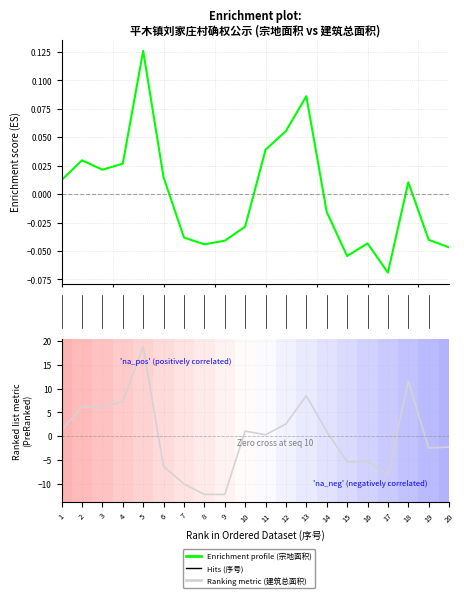

Is it true that Enrichment profile (宗地面积) equals -0.0 at 15?

True